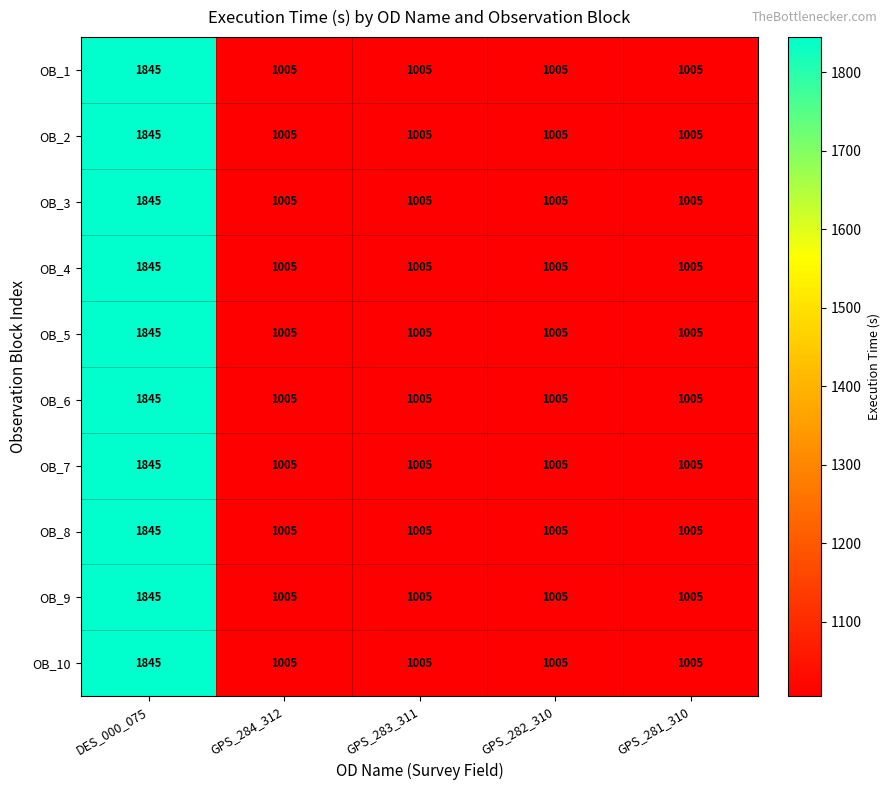

At which label does OB_9 reach its peak?

DES_000_075